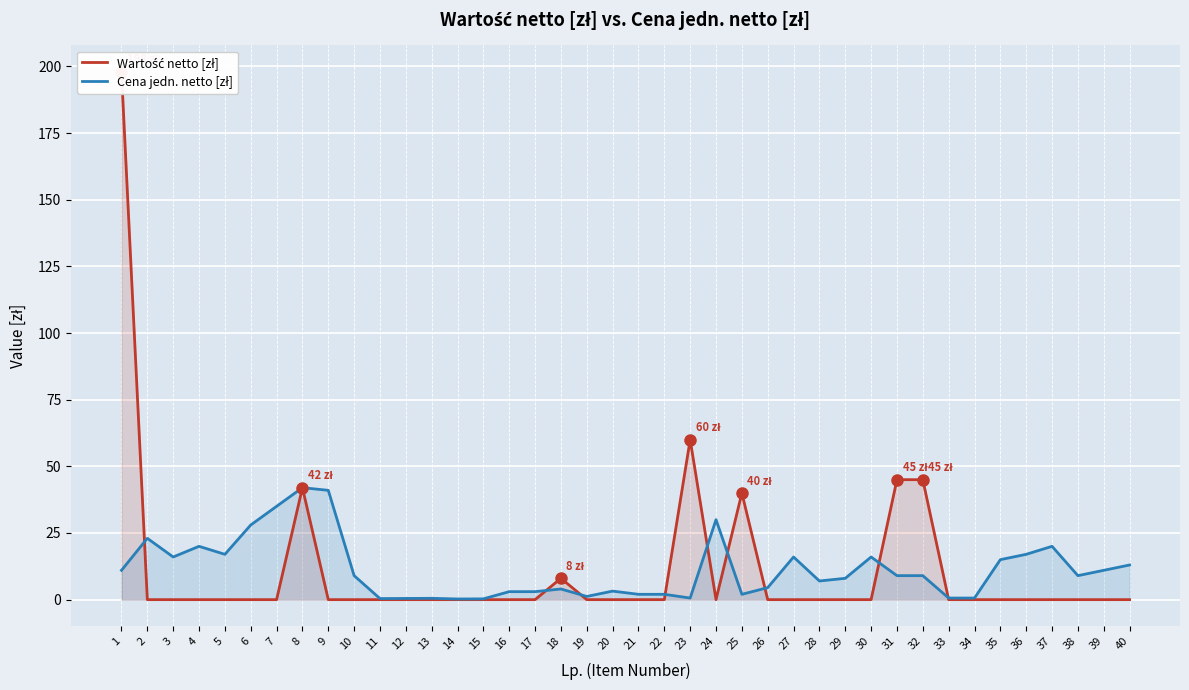

At how many categories does at least one series exceed 126?

1